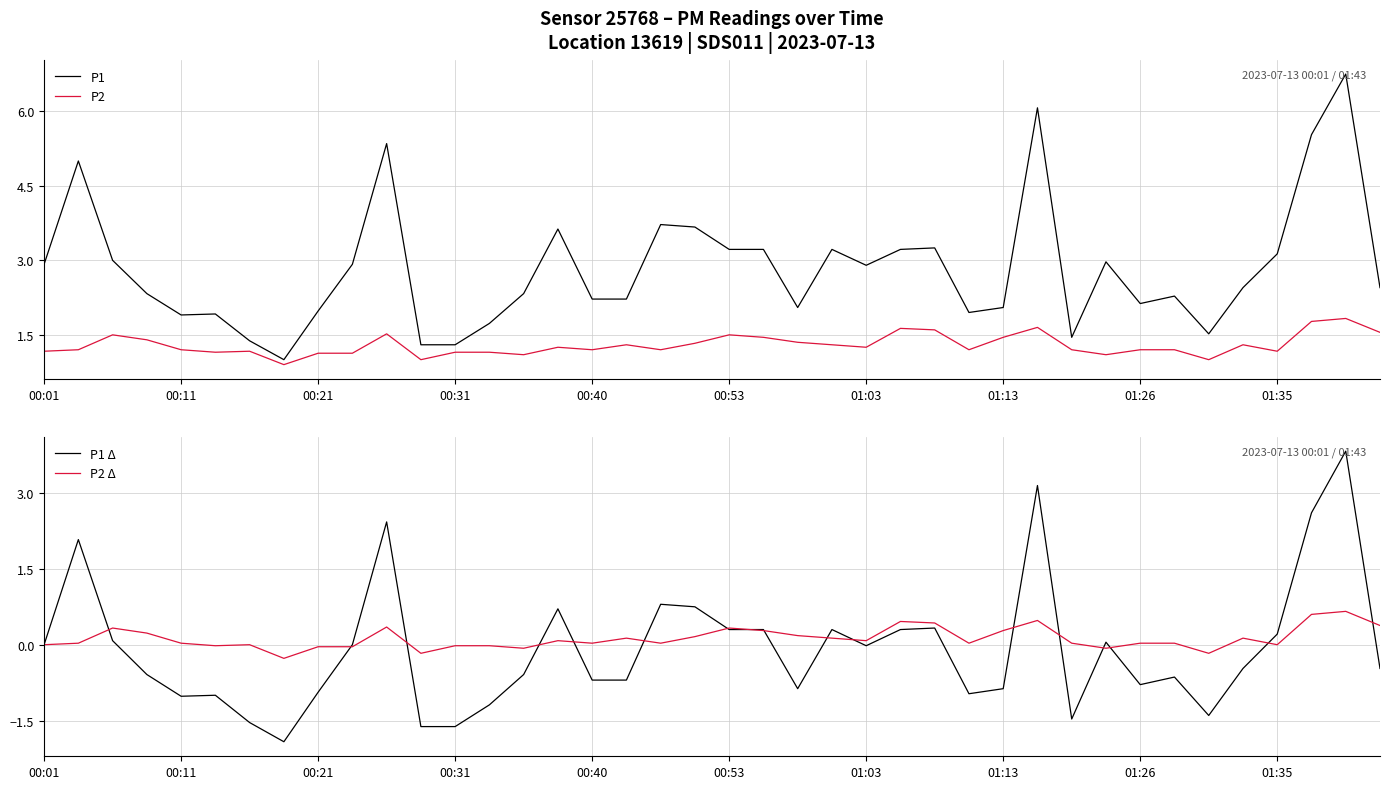

The P1 Δ series shows 0.1 at 31. True or false?

True